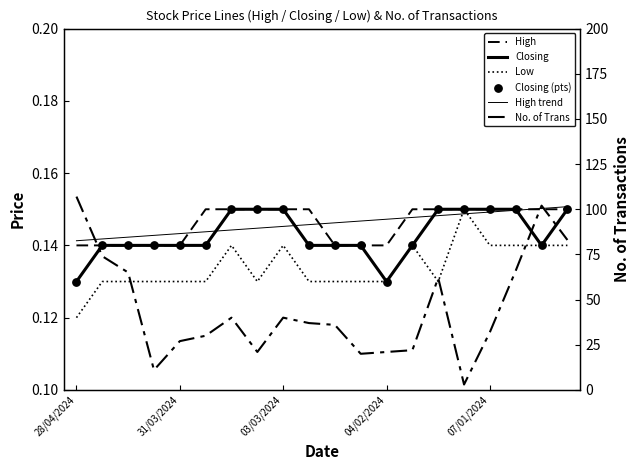

Which series contains the lowest Y value?

Low